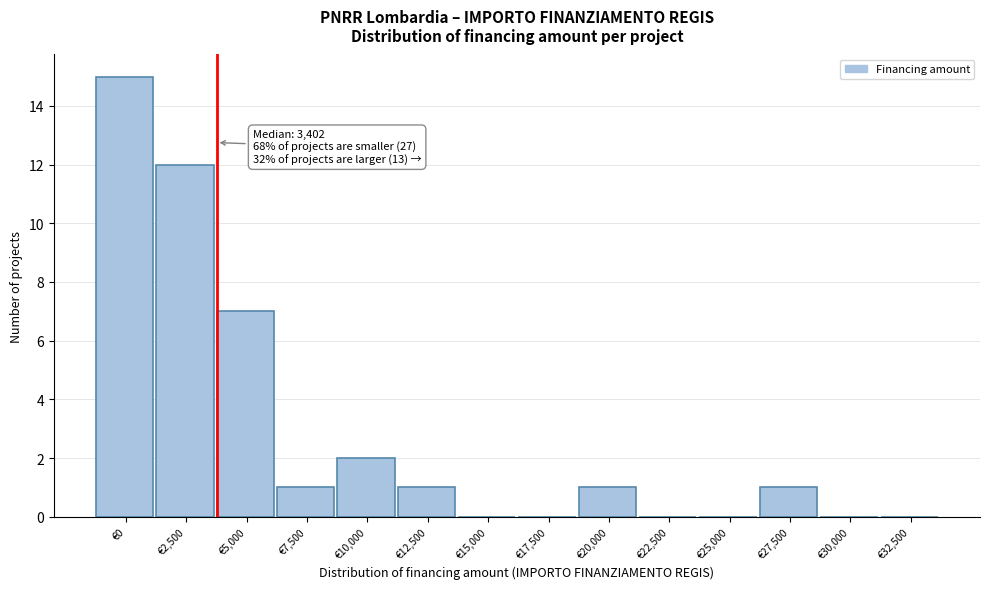

Reading left to right, list all the values displayed in this chart.

€0=15	€2,500=12	€5,000=7	€7,500=1	€10,000=2	€12,500=1	€15,000=0	€17,500=0	€20,000=1	€22,500=0	€25,000=0	€27,500=1	€30,000=0	€32,500=0